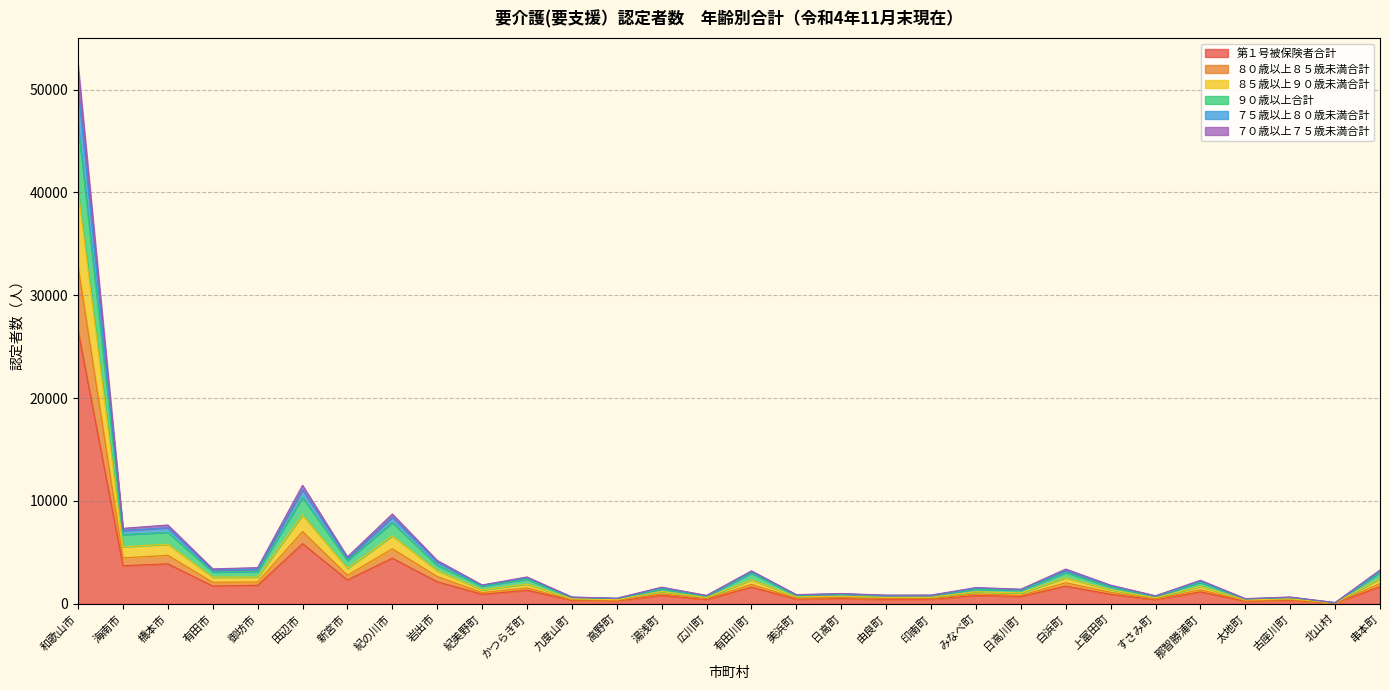

Is it true that 第１号被保険者合計 equals 236 at みなべ町?

False